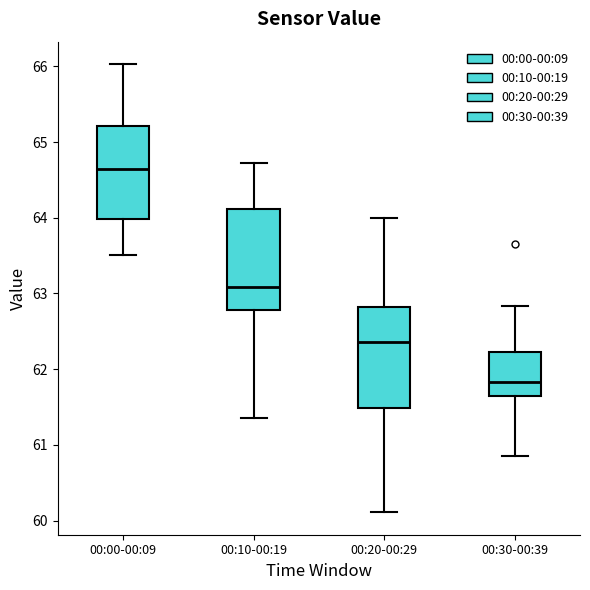

Which box's median line is the highest?

00:00-00:09